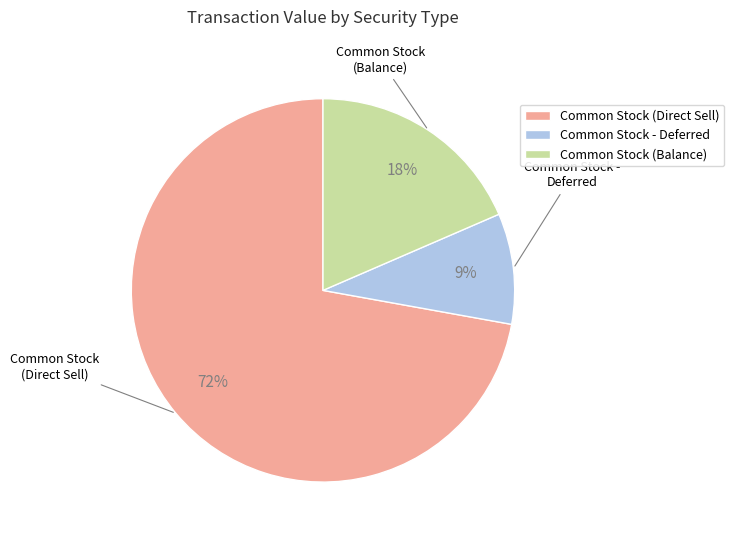

Which has a higher value, Common Stock - Deferred or Common Stock (Direct Sell)?

Common Stock (Direct Sell)